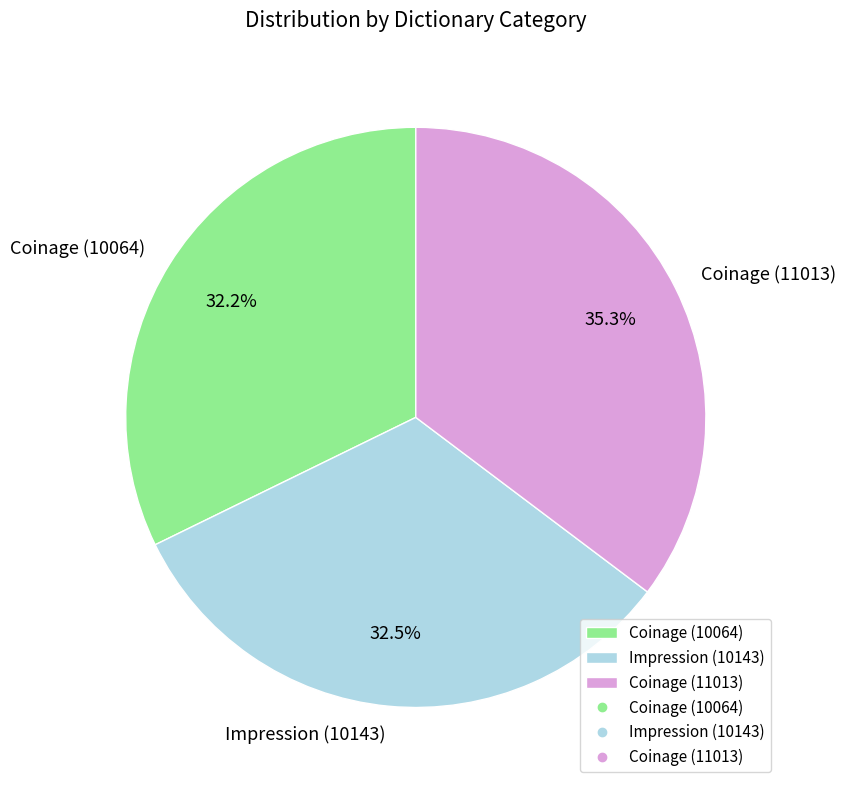

To the nearest percent, what is the combined percentage of Impression (10143) and Coinage (10064)?

65%